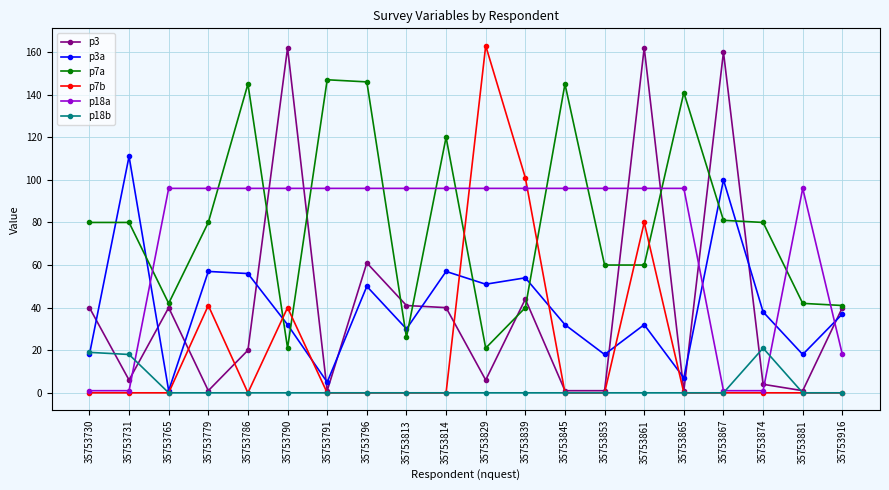

Reading left to right, extract all data points from this chart.

p3: 35753730=40	35753731=6	35753765=40	35753779=1	35753786=20	35753790=162	35753791=1	35753796=61	35753813=41	35753814=40	35753829=6	35753839=44	35753845=1	35753853=1	35753861=162	35753865=1	35753867=160	35753874=4	35753881=1	35753916=40
p3a: 35753730=18	35753731=111	35753765=1	35753779=57	35753786=56	35753790=32	35753791=5	35753796=50	35753813=30	35753814=57	35753829=51	35753839=54	35753845=32	35753853=18	35753861=32	35753865=7	35753867=100	35753874=38	35753881=18	35753916=37
p7a: 35753730=80	35753731=80	35753765=42	35753779=80	35753786=145	35753790=21	35753791=147	35753796=146	35753813=26	35753814=120	35753829=21	35753839=40	35753845=145	35753853=60	35753861=60	35753865=141	35753867=81	35753874=80	35753881=42	35753916=41
p7b: 35753730=0	35753731=0	35753765=0	35753779=41	35753786=0	35753790=40	35753791=0	35753796=0	35753813=0	35753814=0	35753829=163	35753839=101	35753845=0	35753853=0	35753861=80	35753865=0	35753867=0	35753874=0	35753881=0	35753916=0
p18a: 35753730=1	35753731=1	35753765=96	35753779=96	35753786=96	35753790=96	35753791=96	35753796=96	35753813=96	35753814=96	35753829=96	35753839=96	35753845=96	35753853=96	35753861=96	35753865=96	35753867=1	35753874=1	35753881=96	35753916=18
p18b: 35753730=19	35753731=18	35753765=0	35753779=0	35753786=0	35753790=0	35753791=0	35753796=0	35753813=0	35753814=0	35753829=0	35753839=0	35753845=0	35753853=0	35753861=0	35753865=0	35753867=0	35753874=21	35753881=0	35753916=0